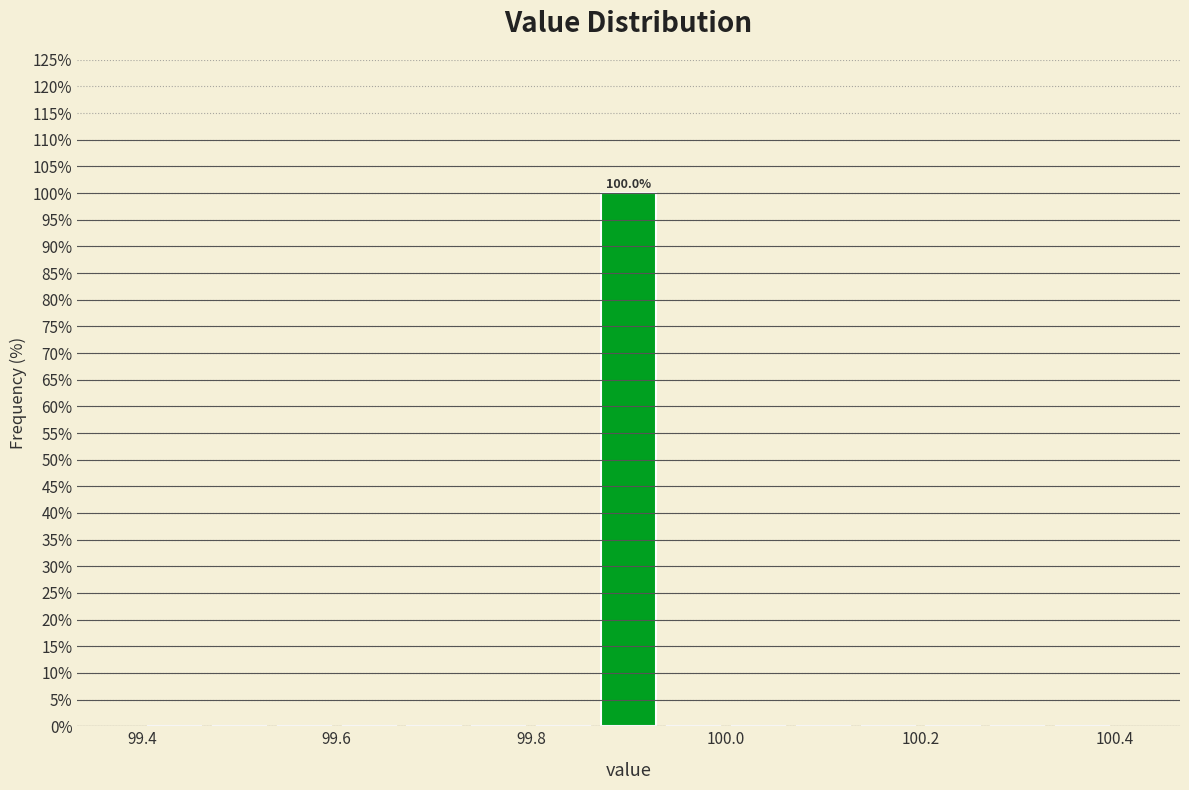

Read against the x-axis, roughly where is the centre of the tallest bar?

99.90